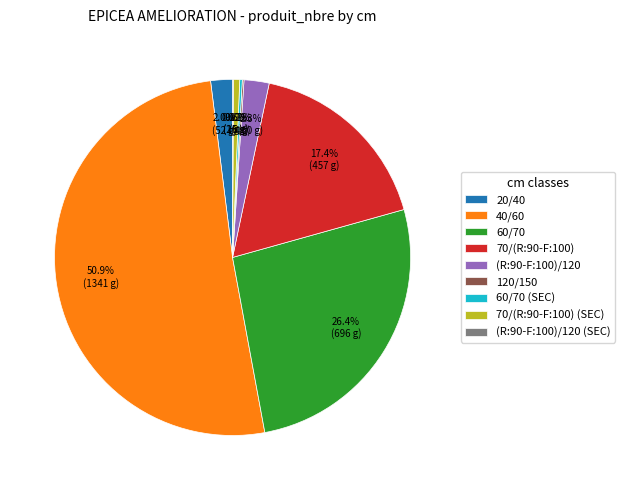

Which has a higher value, 20/40 or 70/(R:90-F:100)?

70/(R:90-F:100)